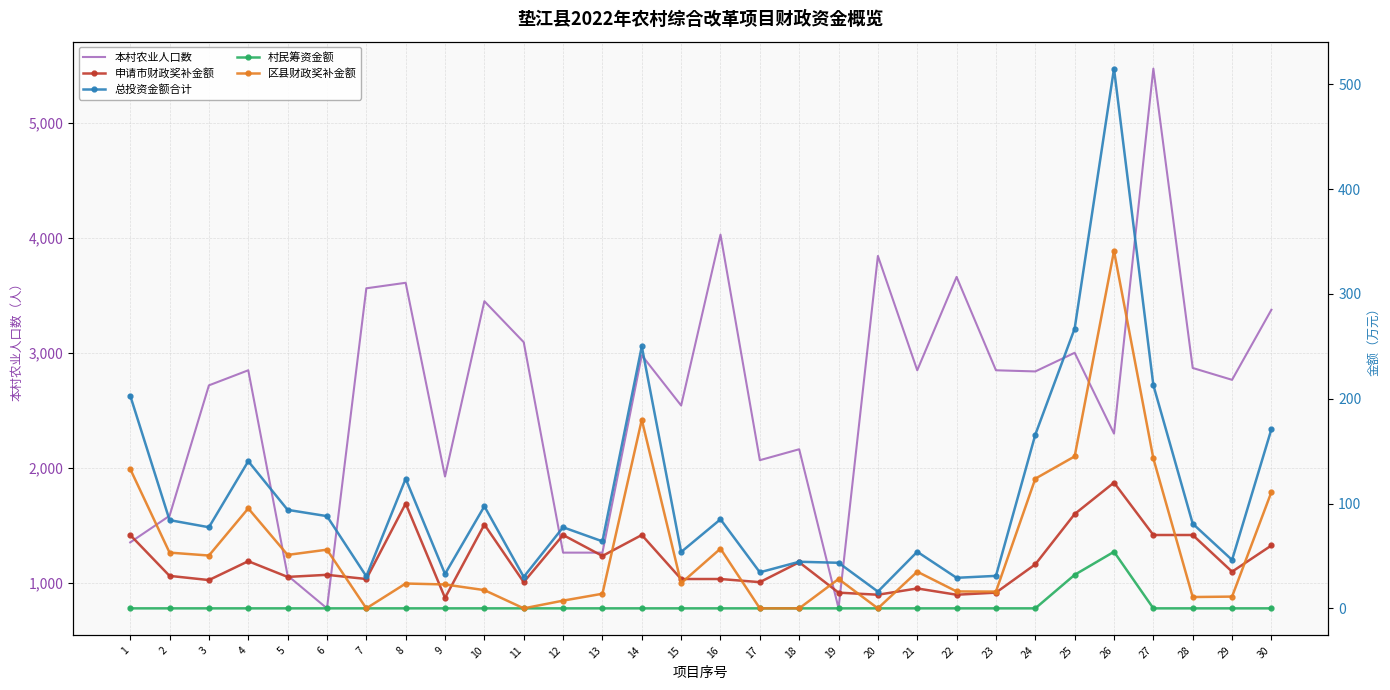

How many lines are shown in the chart?

5